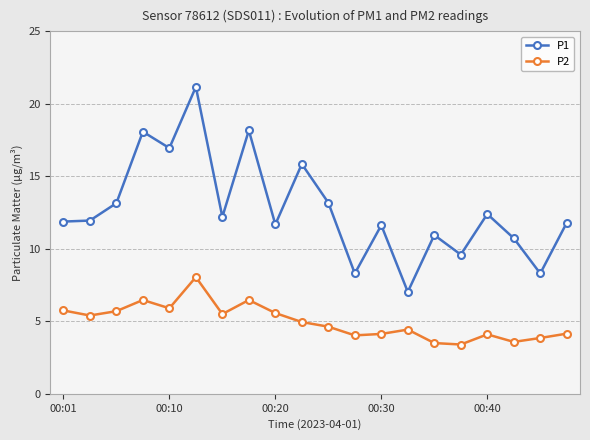

True or false: P2 has more than 0 points higher than both neighbors.

True